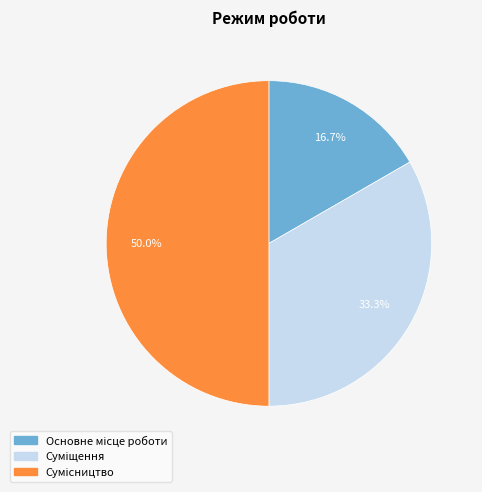

How many slices are in this pie chart?

3